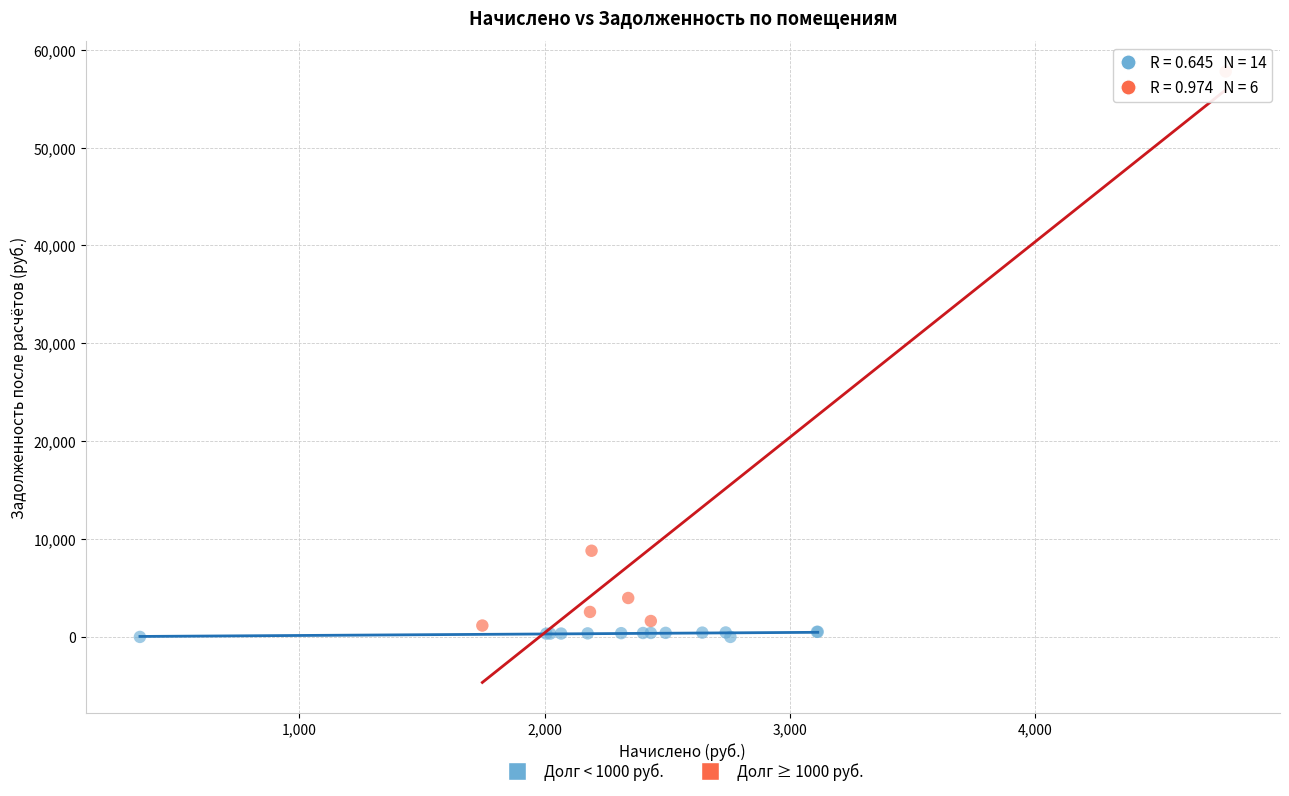

Which series has the largest Y range (max minus min)?

Долг ≥ 1000 руб.